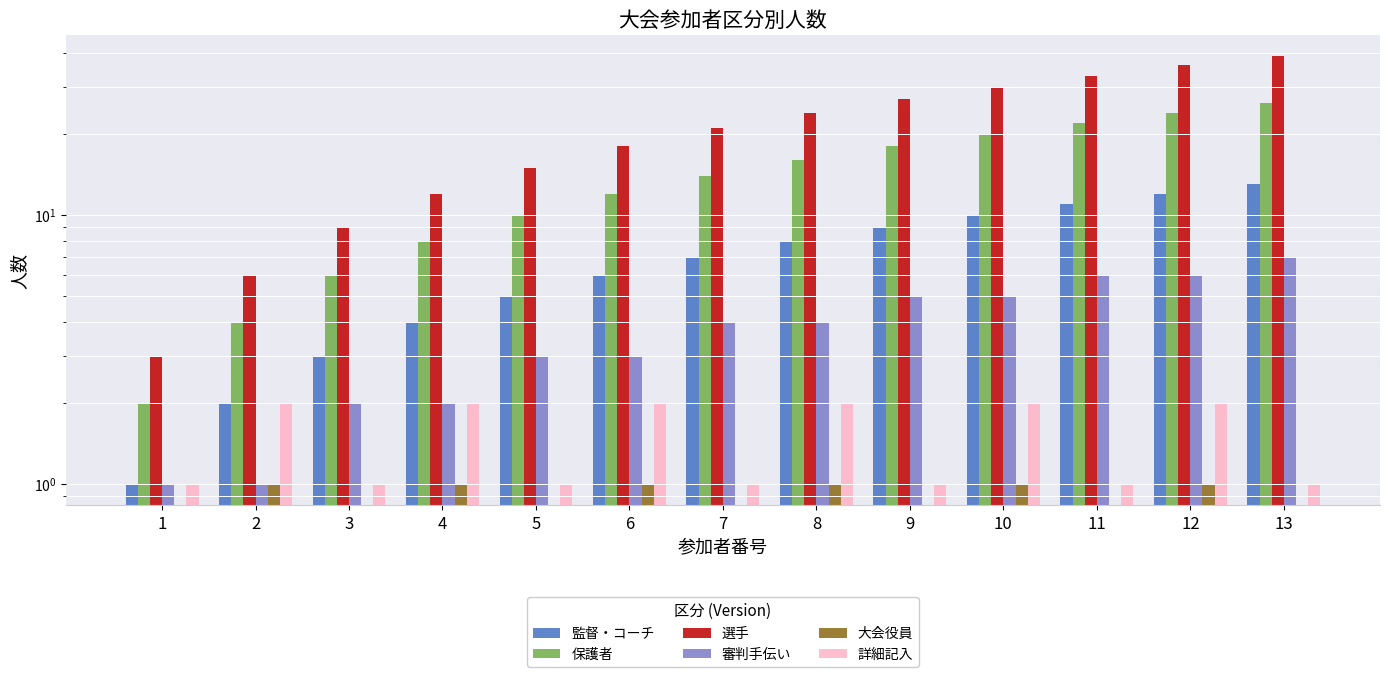

What is the difference between the 詳細記入 values at 12 and 9?

1